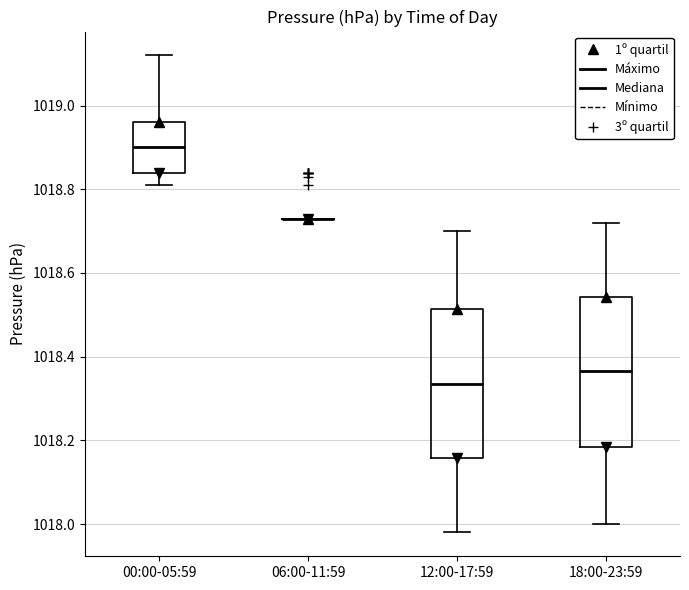

Reading left to right, read every box against the y-axis: the position of its median line, the range the box covers, and the ends of its whiskers. The values are not printed on the chart, so give them approximately, as read against the axis.

00:00-05:59: median 1018.90, box 1018.84 to 1018.96, whiskers 1018.82 to 1019.12
06:00-11:59: box collapsed to a line at 1018.74, whiskers 1018.74 to 1018.74
12:00-17:59: median 1018.34, box 1018.16 to 1018.52, whiskers 1017.98 to 1018.70
18:00-23:59: median 1018.36, box 1018.18 to 1018.54, whiskers 1018.00 to 1018.72